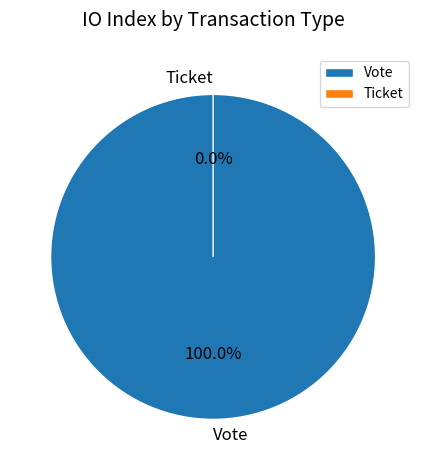

Which slice is the smallest?

Ticket